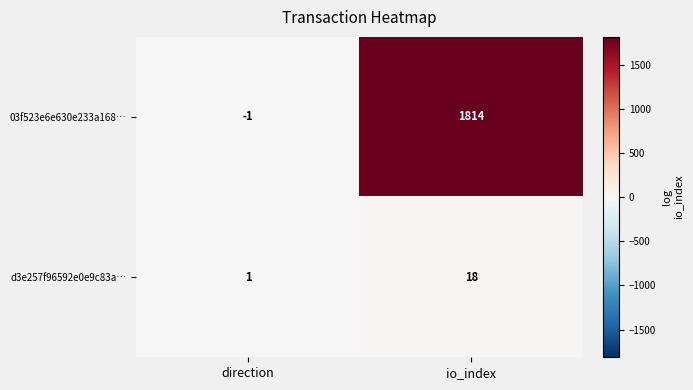

Reading right to left, extract all data points from this chart.

03f523e6e630e233a168…: 1814	-1
d3e257f96592e0e9c83a…: 18	1